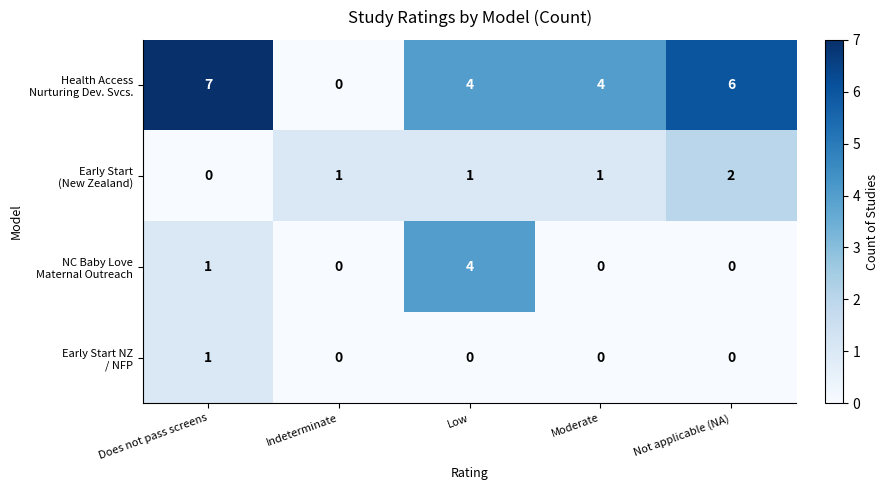

At which category does the chart reach its peak across all series?

Does not pass screens